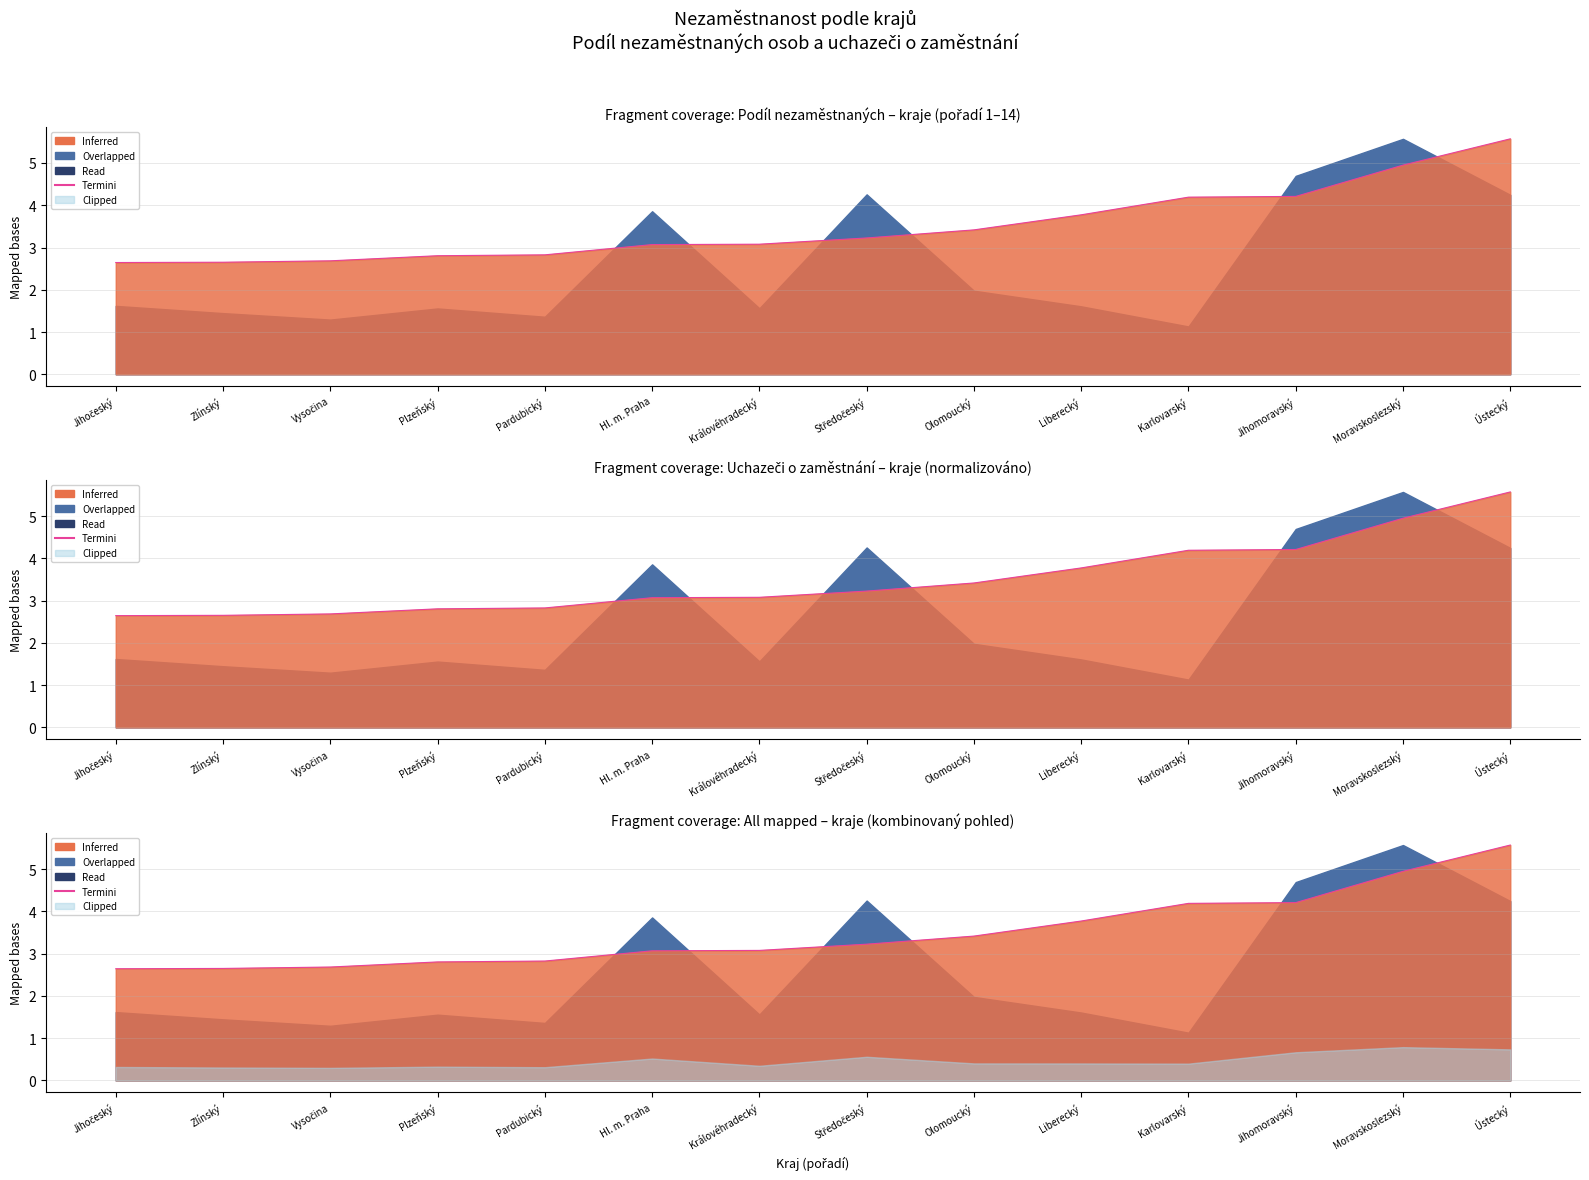

The value at Ústecký is 5.6. True or false?

True